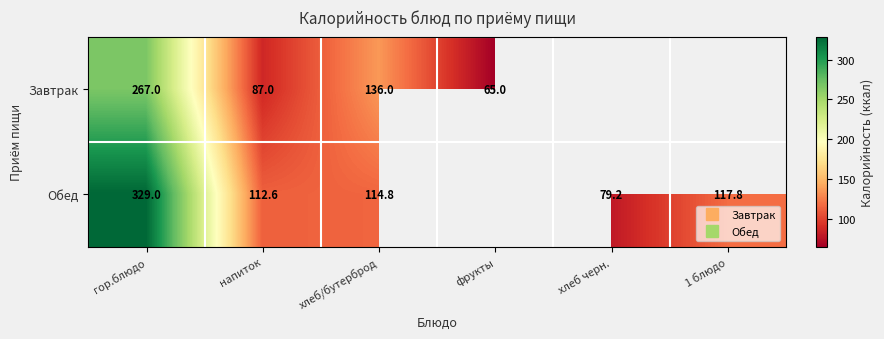

Rank the categories by Завтрак value from lowest to highest.

фрукты, напиток, хлеб/бутерброд, гор.блюдо, хлеб черн., 1 блюдо